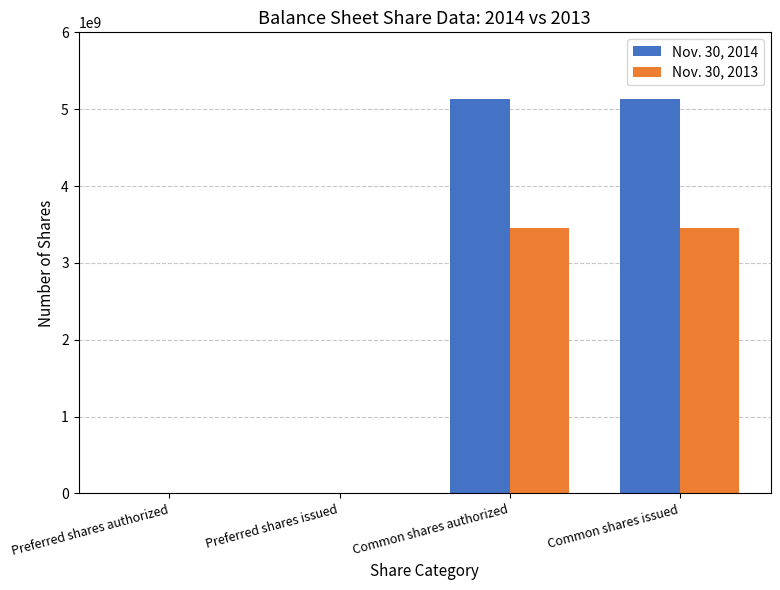

Is the value of Nov. 30, 2014 at Preferred shares authorized greater than the value of Nov. 30, 2013 at Common shares issued?

No